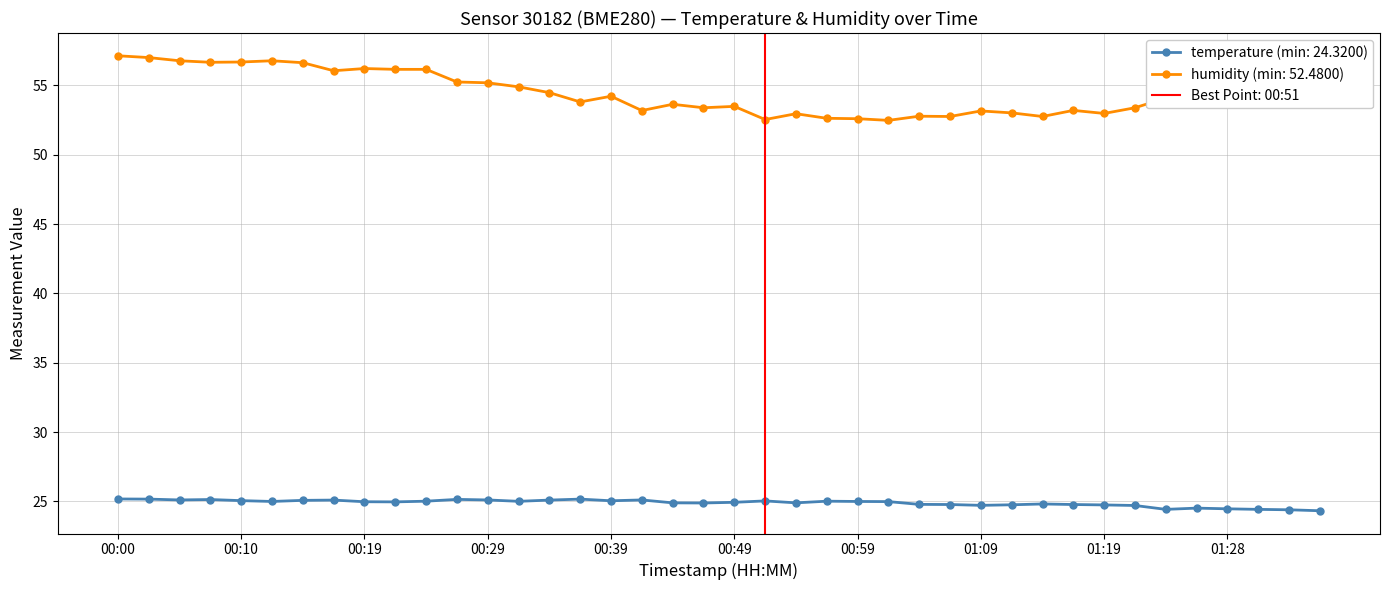

What is the difference between the maximum and minimum values in the temperature series?

0.9